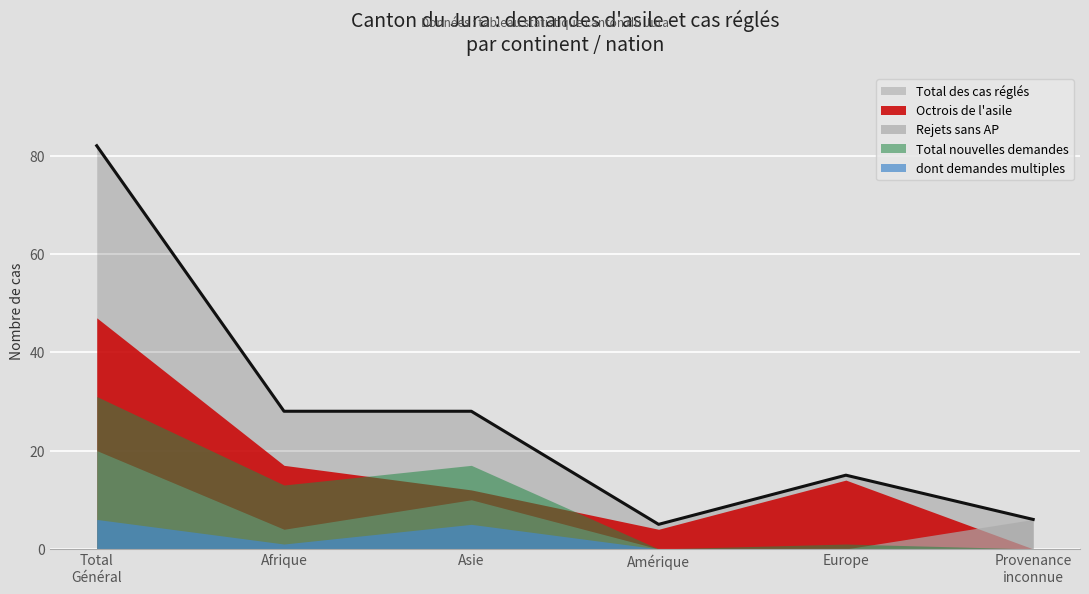

Read the Octrois de l'asile value at Asie, to the nearest 5.

10